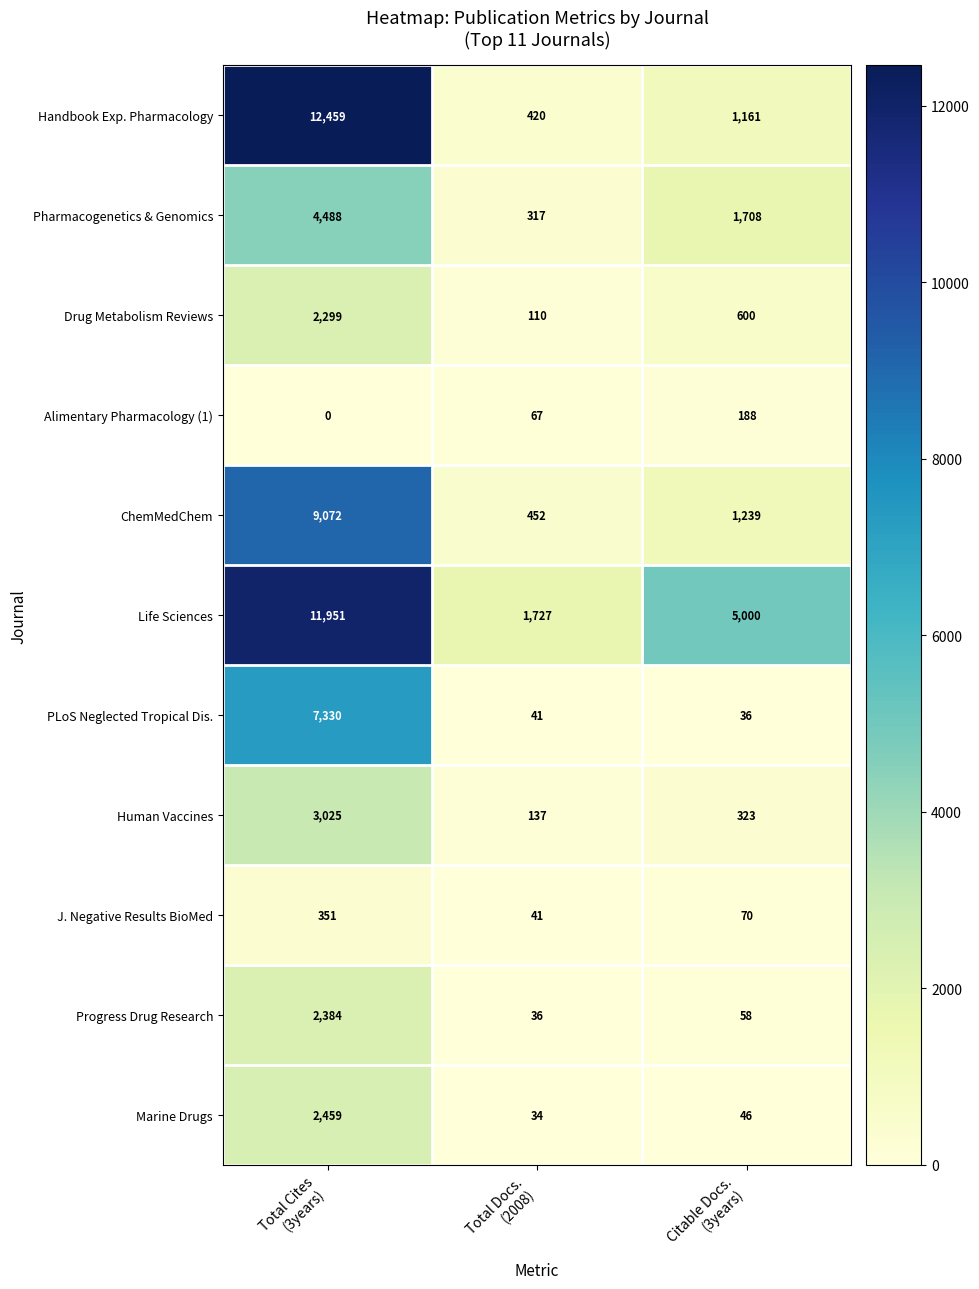

What is the maximum value shown in the chart?

12459